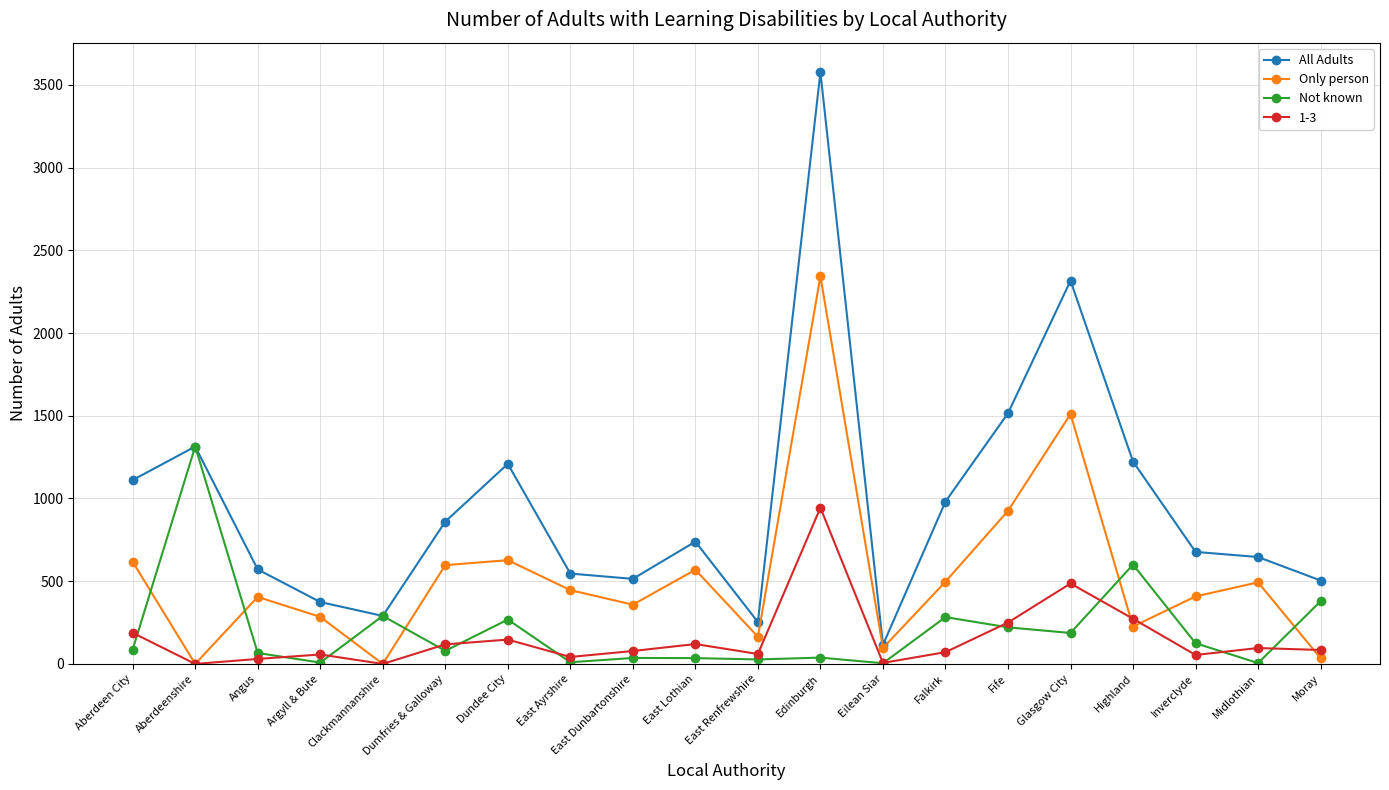

The value of Only person at Edinburgh is 2343. True or false?

True